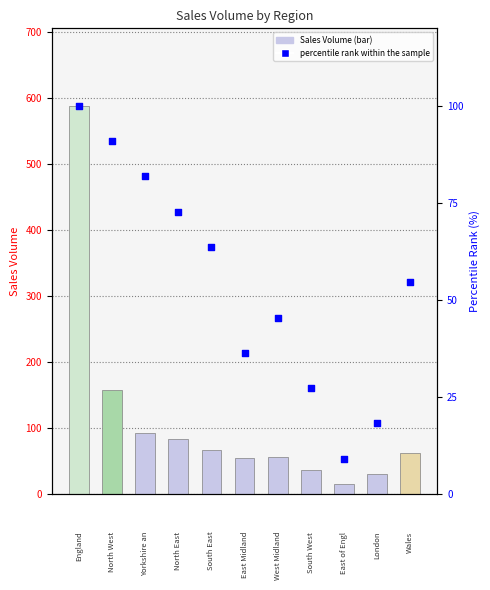

At how many categories does at least one series exceed 573?

1